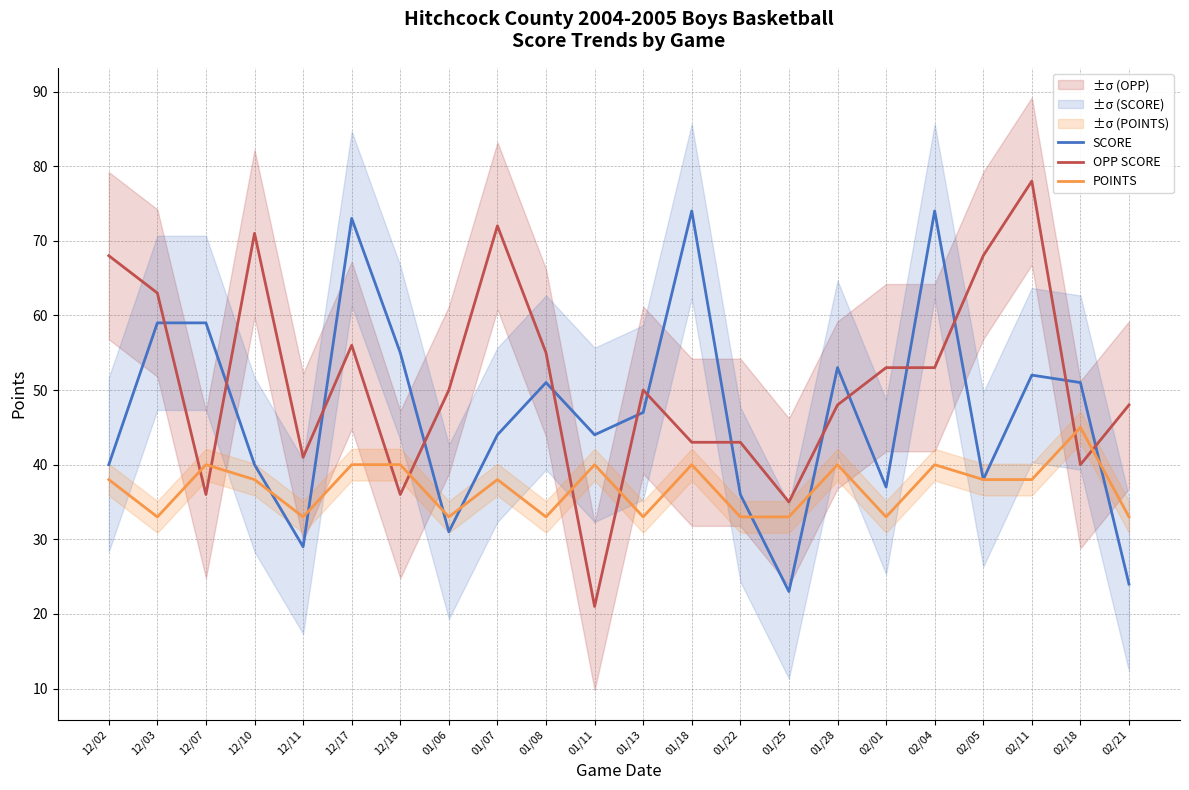

Is it true that POINTS equals 17 at 02/18?

False